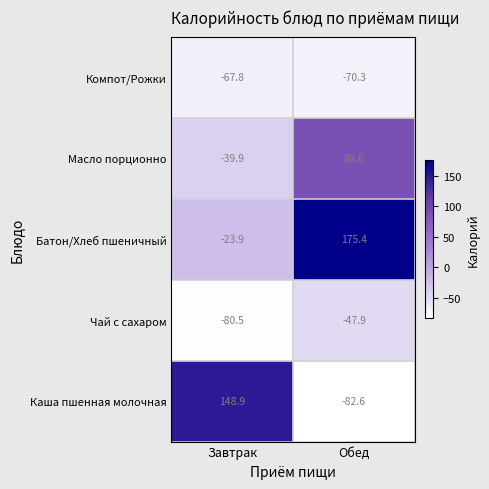

What is the difference between the maximum and minimum values in the Батон/Хлеб пшеничный series?

199.3